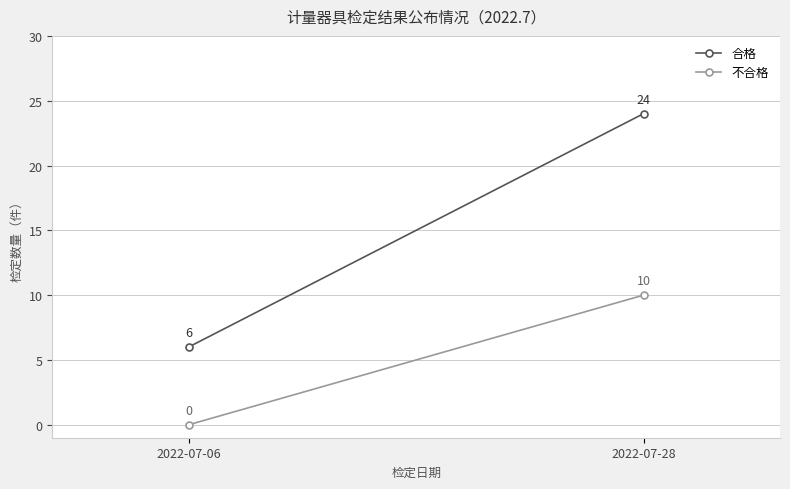

What is the spread (max minus min) of values at 2022-07-28?

14